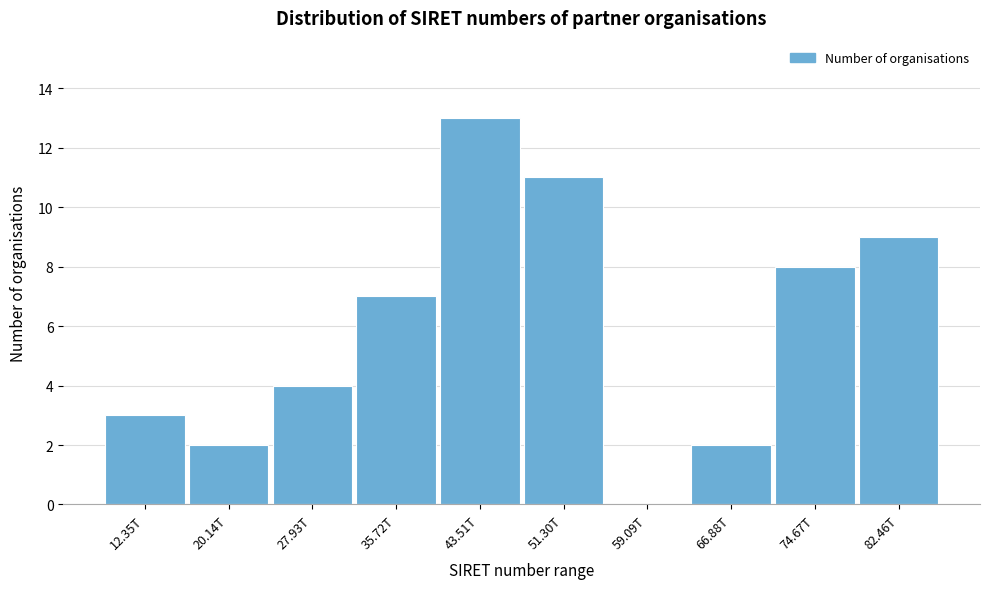

Reading left to right, list all the values displayed in this chart.

12.35T=3	20.14T=2	27.93T=4	35.72T=7	43.51T=13	51.30T=11	59.09T=0	66.88T=2	74.67T=8	82.46T=9